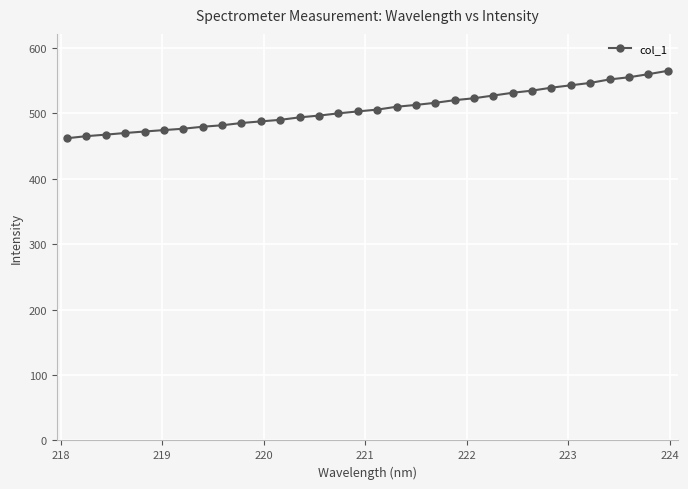

What is the sum of all values?

16234.2